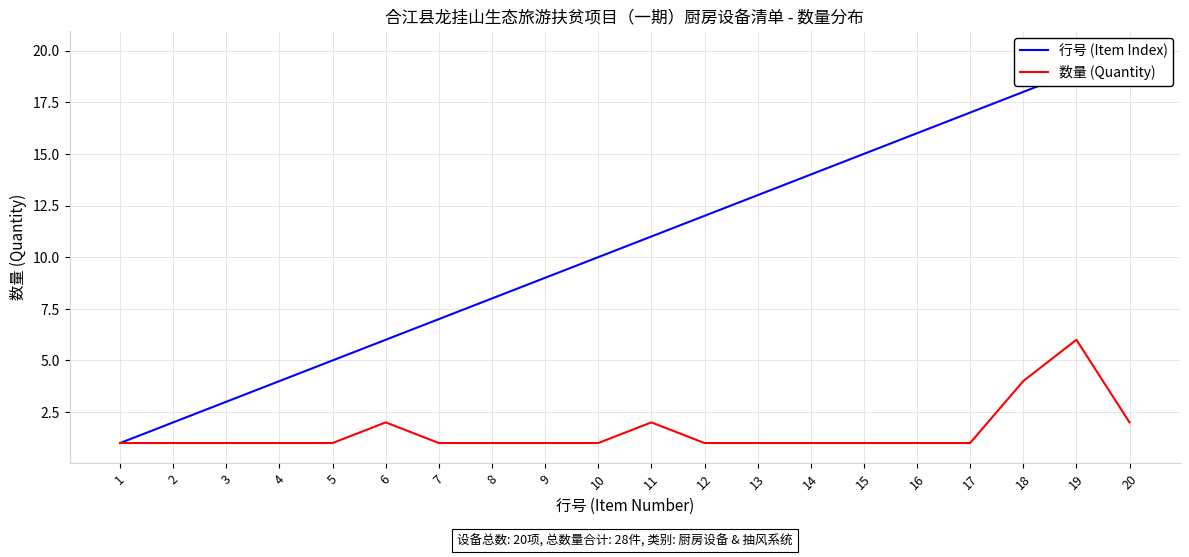

True or false: 行号 (Item Index) has more than 0 points higher than both neighbors.

False